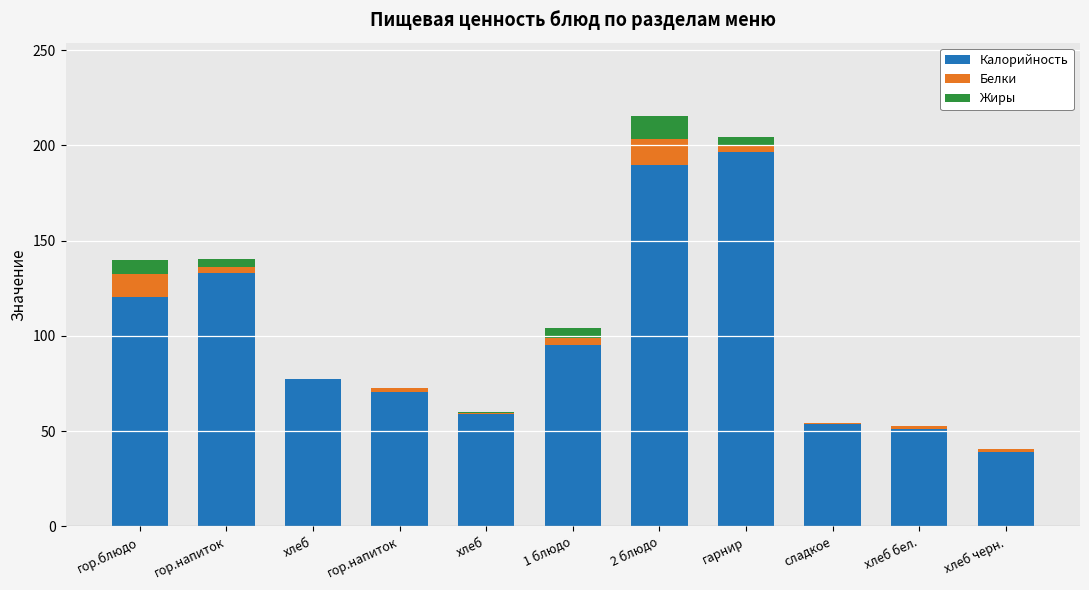

What are all the series names shown in the legend?

Калорийность, Белки, Жиры